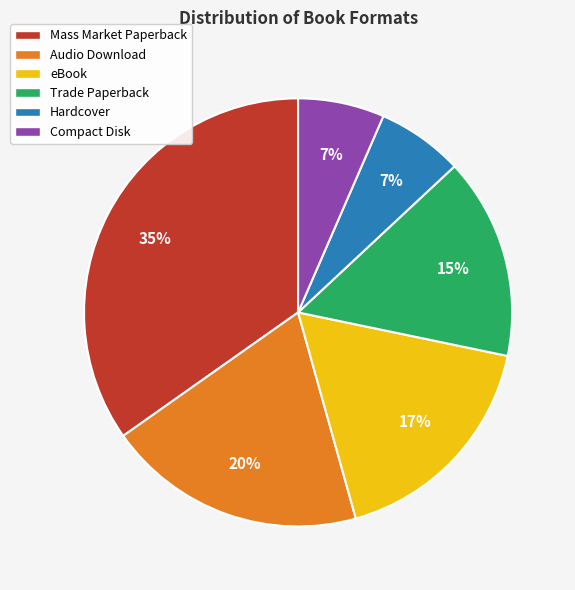

Is there any slice that represents more than half of the pie?

No